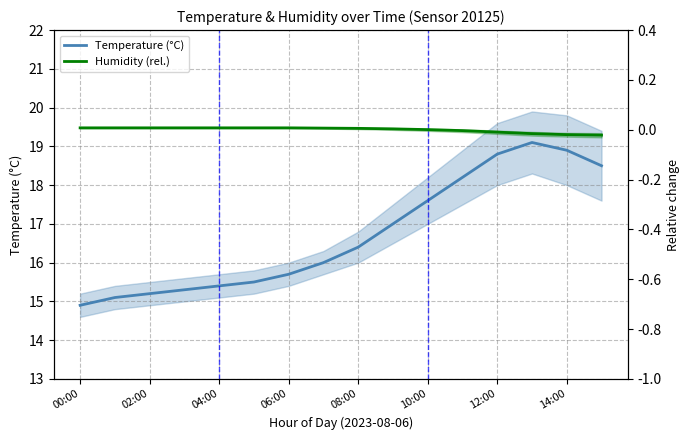

How many data points in Humidity (rel.) are less than 0?

5